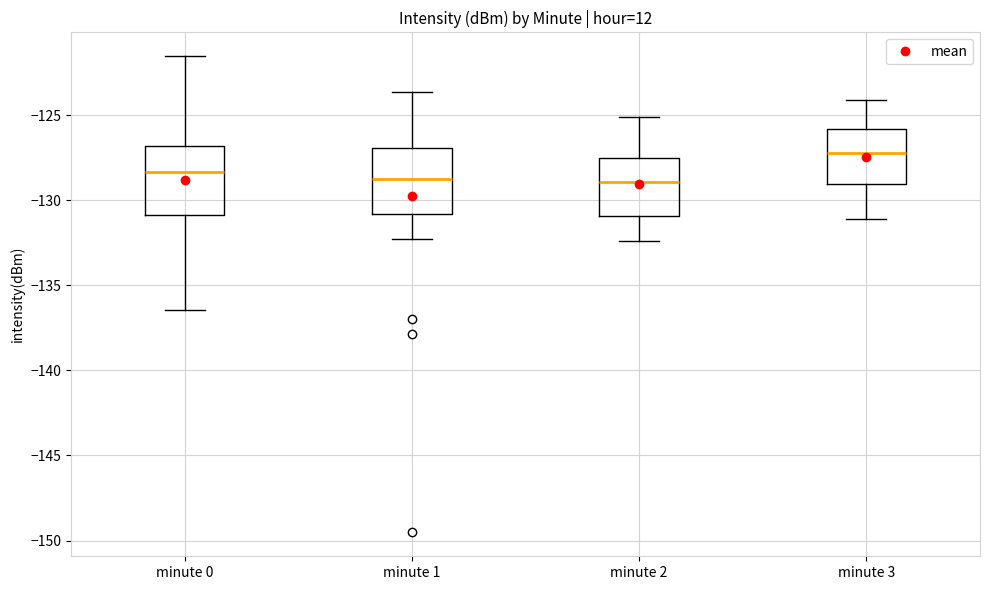

Where is the lower edge of the box for minute 1 on the y-axis? The values are not printed on the chart, so give them approximately, as read against the axis.

-131.0